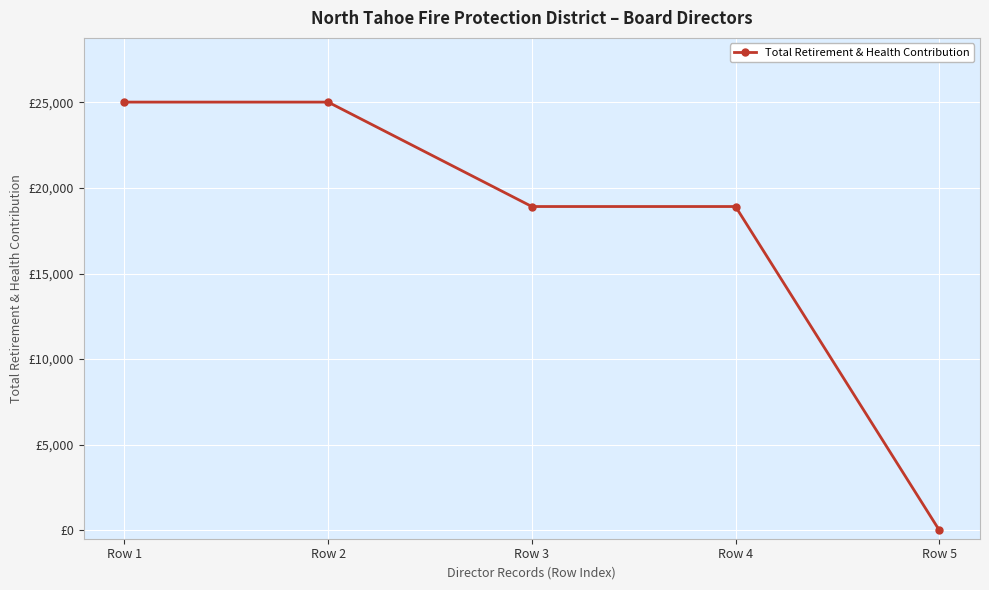

True or false: there are more than 2 points higher than both neighbors.

False